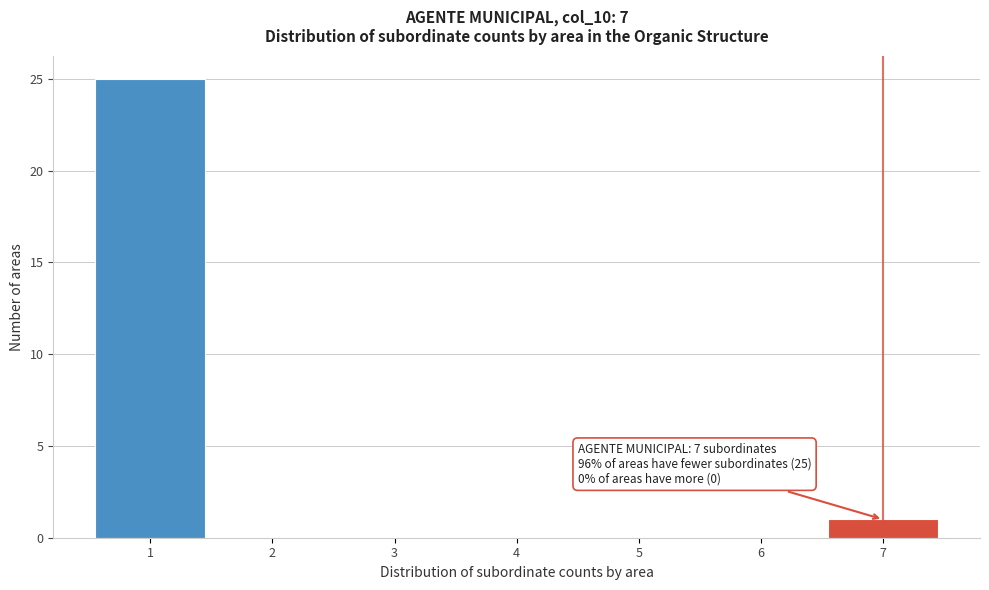

Over which range of the x-axis is the bar tallest?

0.5 to 1.5